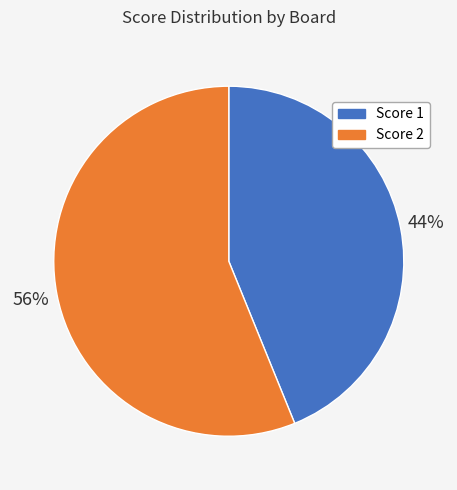

Between Score 1 and Score 2, which is larger?

Score 2